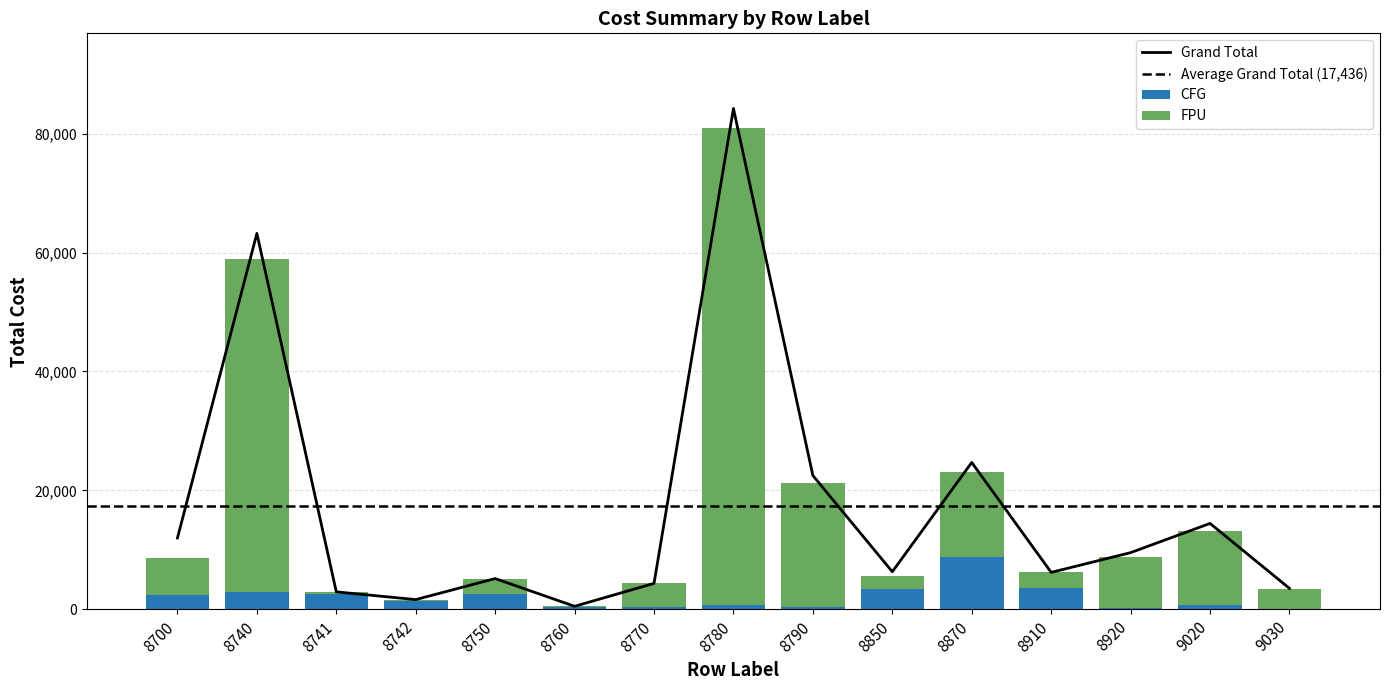

What is the spread (max minus min) of values at 8760?

493.3